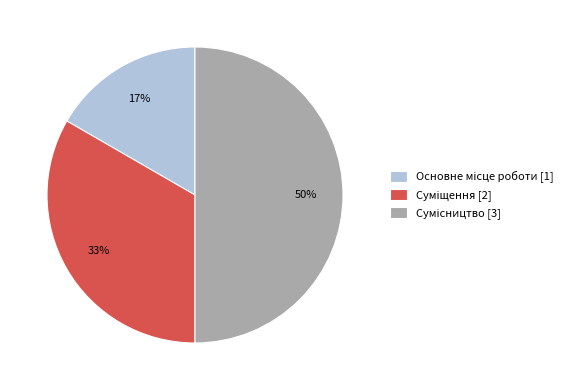

To the nearest percent, what is the difference between the largest and smallest slice percentages?

33%